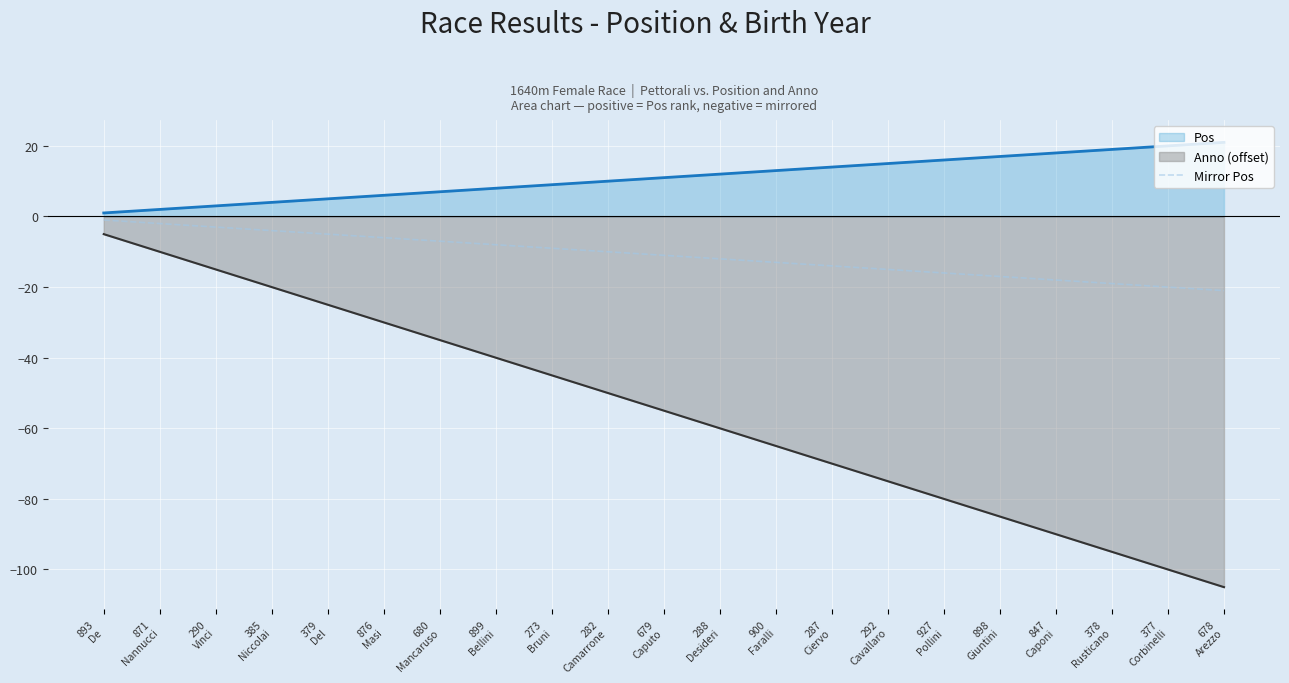

Is it true that the value at 287
Ciervo is -14?

True